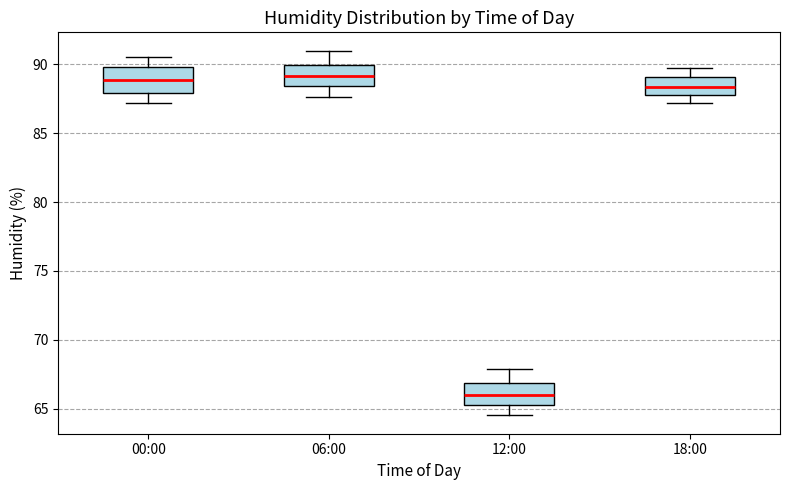

Reading left to right, read every box against the y-axis: the position of its median line, the range the box covers, and the ends of its whiskers. The values are not printed on the chart, so give them approximately, as read against the axis.

00:00: median 89.0, box 88.0 to 90.0, whiskers 87.0 to 90.5
06:00: median 89.0, box 88.5 to 90.0, whiskers 87.5 to 91.0
12:00: median 66.0, box 65.0 to 67.0, whiskers 64.5 to 68.0
18:00: median 88.5, box 88.0 to 89.0, whiskers 87.0 to 89.5